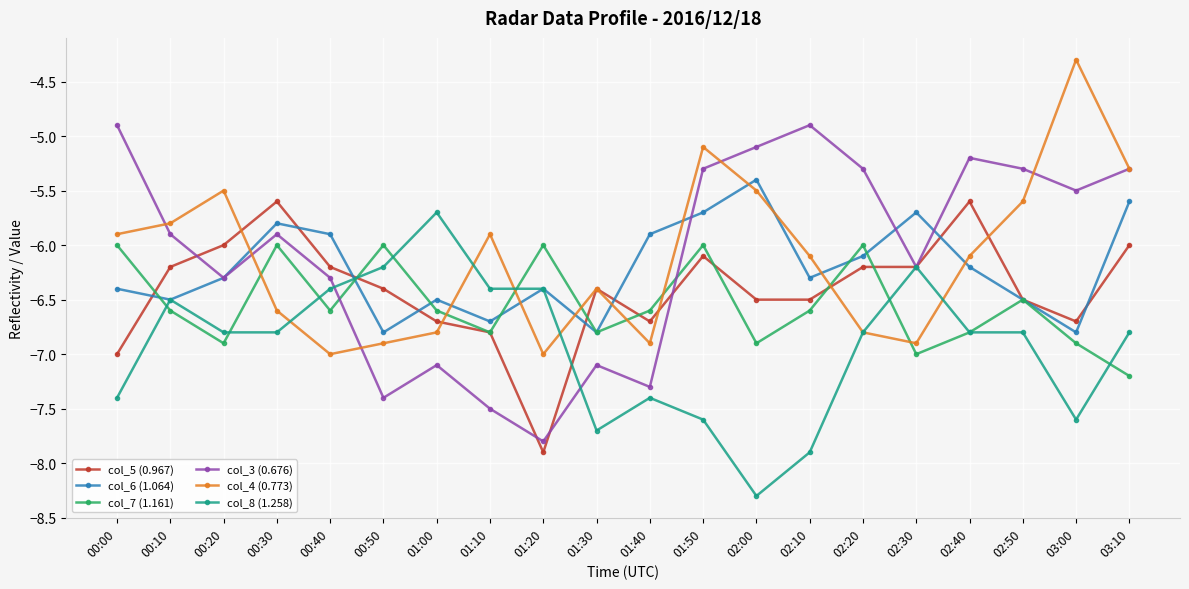

What is the total value across all series at 00:30?

-36.7